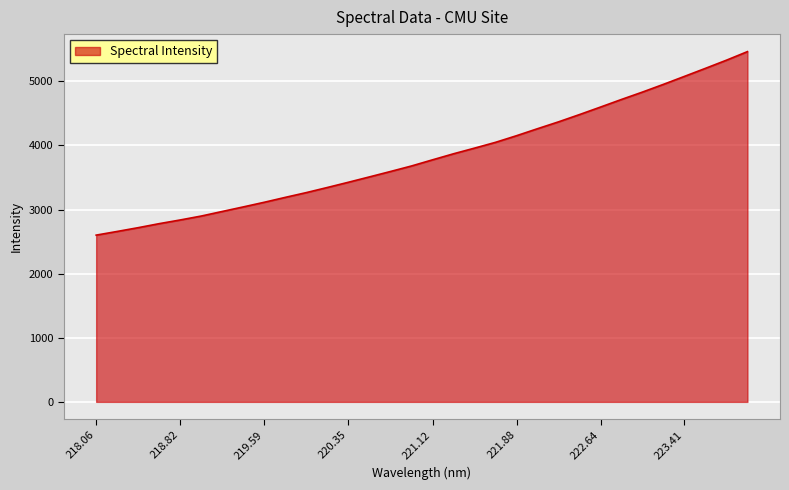

What is the difference between the maximum and minimum values?

2863.0